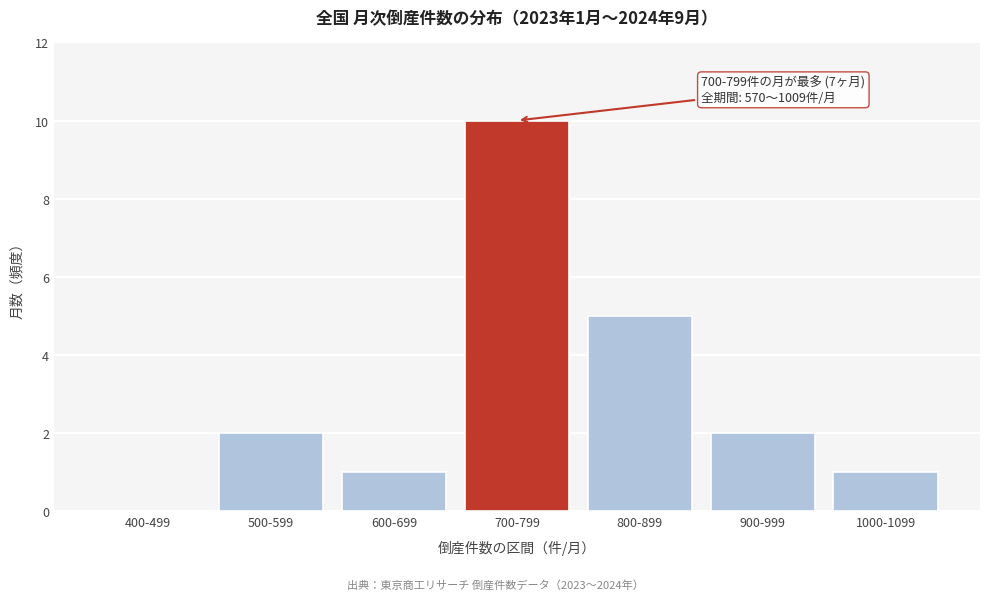

Reading left to right, extract all data points from this chart.

400-499=0	500-599=2	600-699=1	700-799=10	800-899=5	900-999=2	1000-1099=1